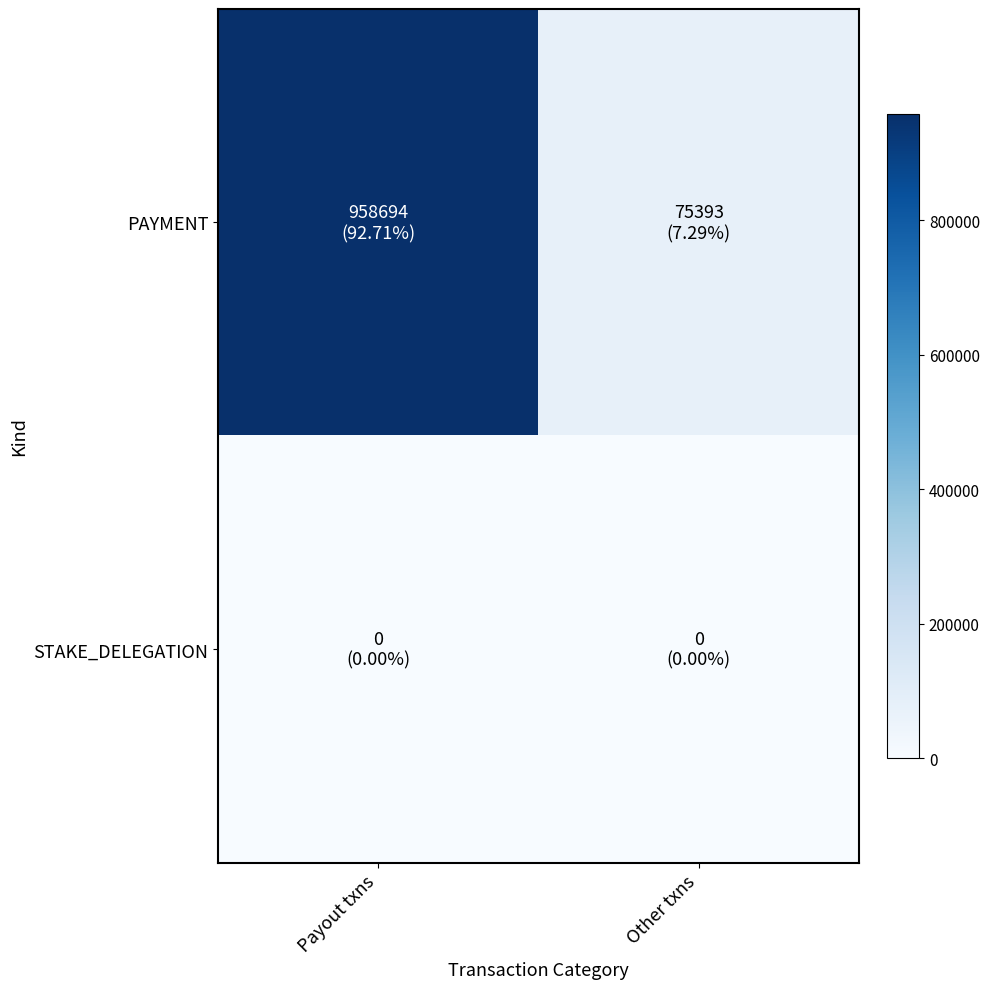

Reading left to right, what are all the values shown in this chart?

PAYMENT: Payout txns=958694	Other txns=75393
STAKE_DELEGATION: Payout txns=0	Other txns=0